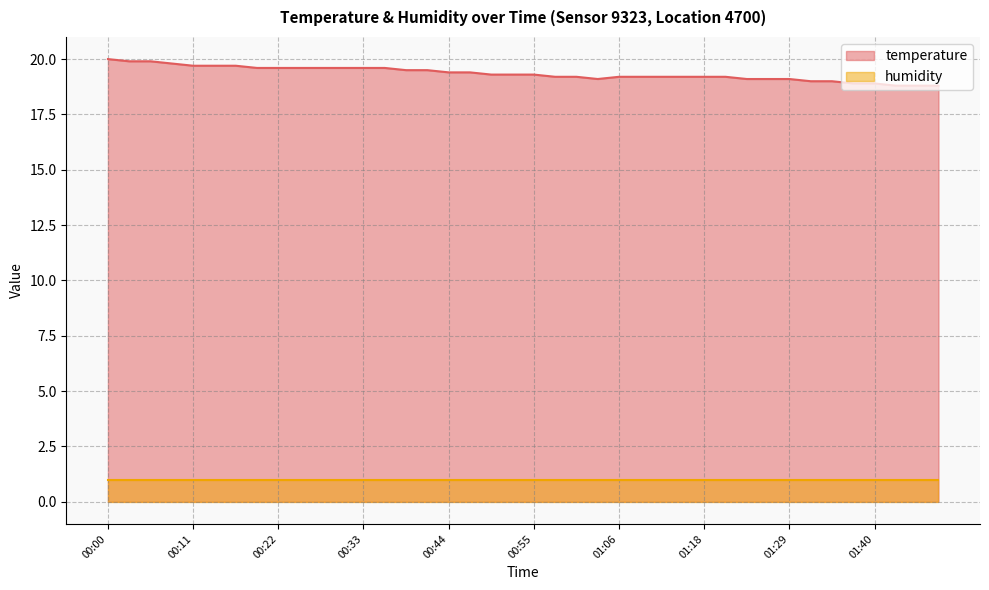

What is the average value?

19.3